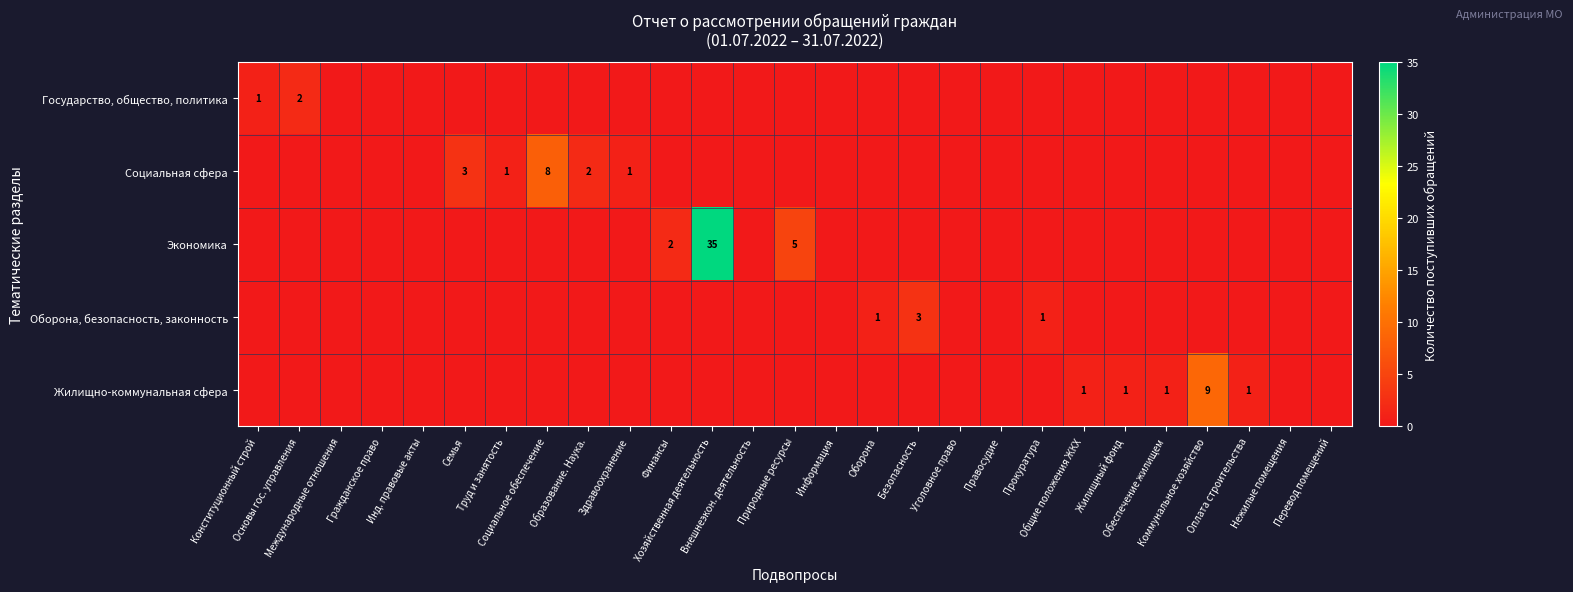

Which series has the largest range (max minus min)?

Экономика